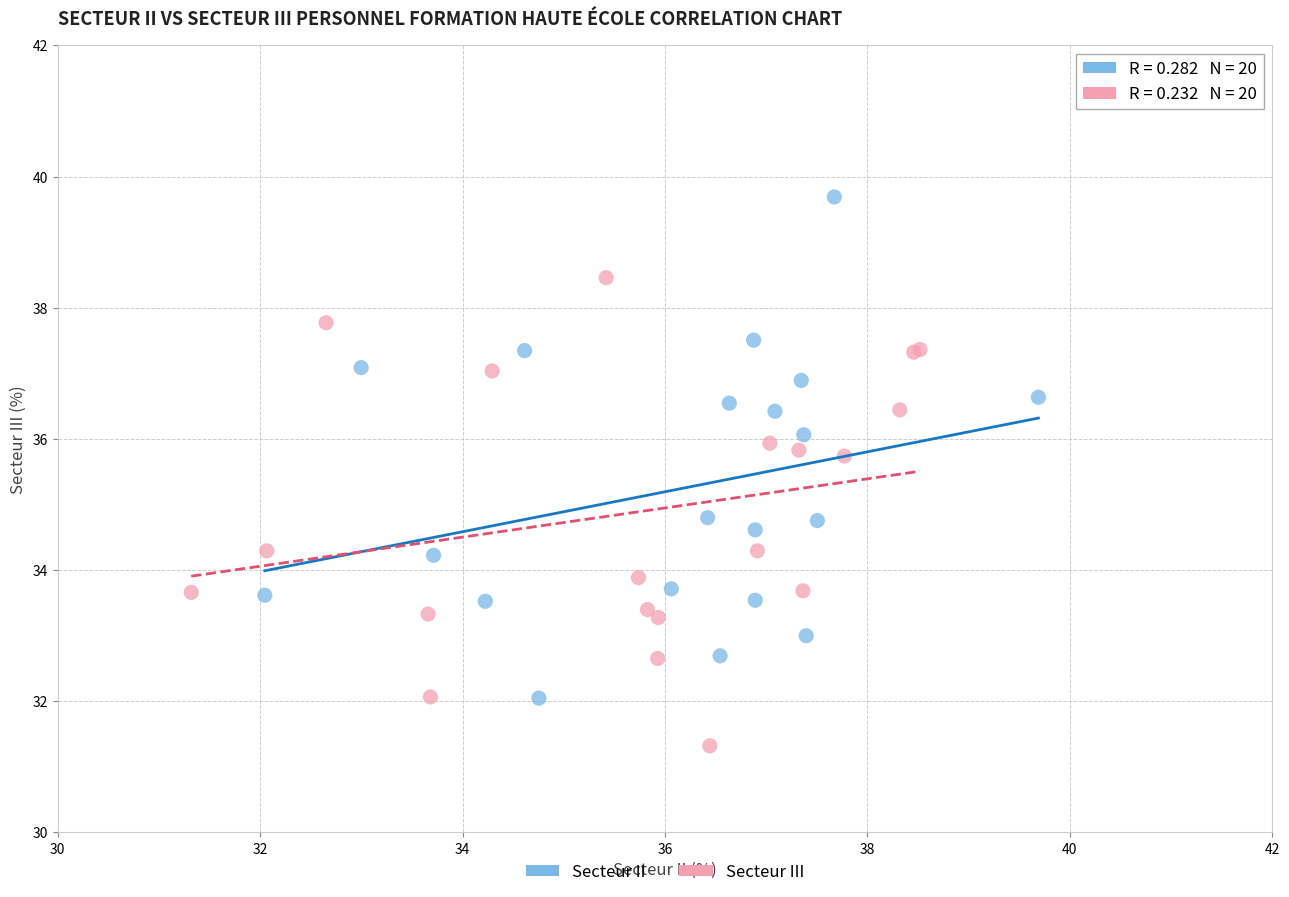

Which series reaches the minimum Y coordinate?

Secteur III